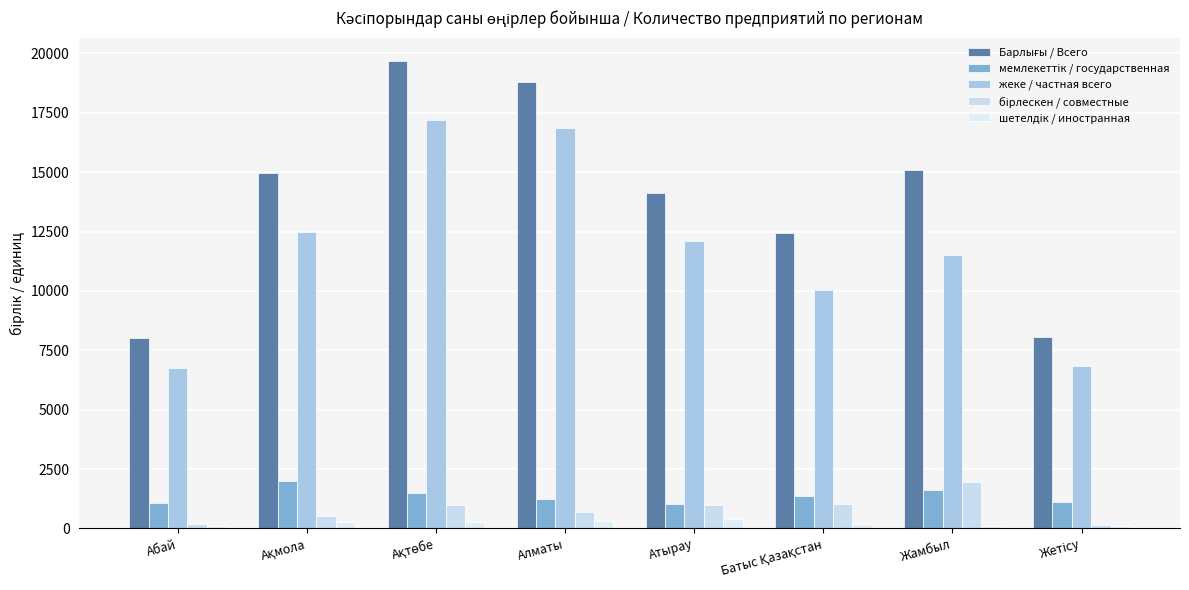

What is the greatest value displayed?

19681